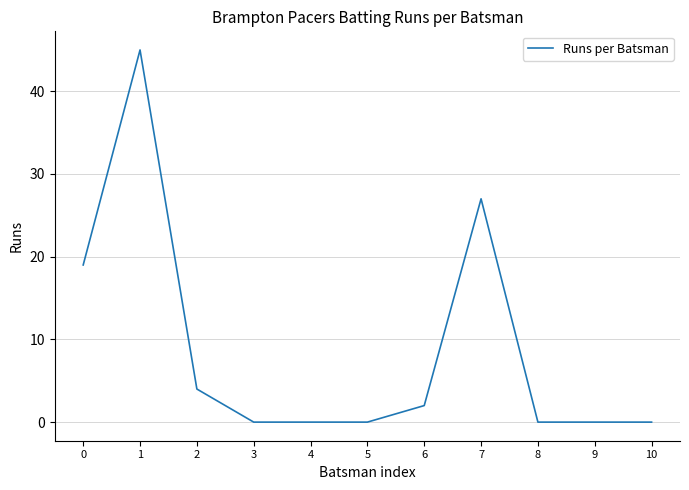

What is the maximum value shown in the chart?

45